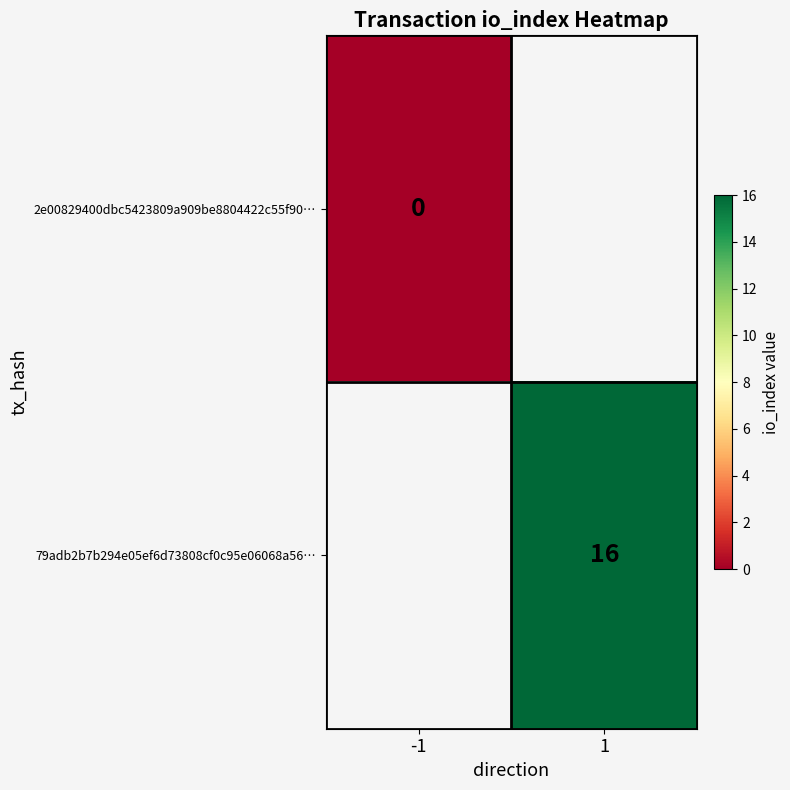

What is the maximum value shown in the chart?

16.0